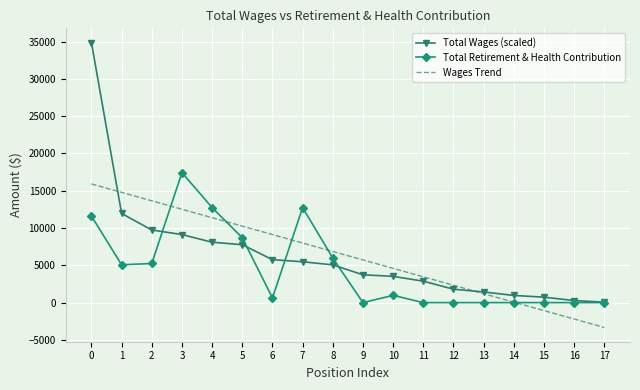

What is the average value of the Wages Trend series?

6291.5